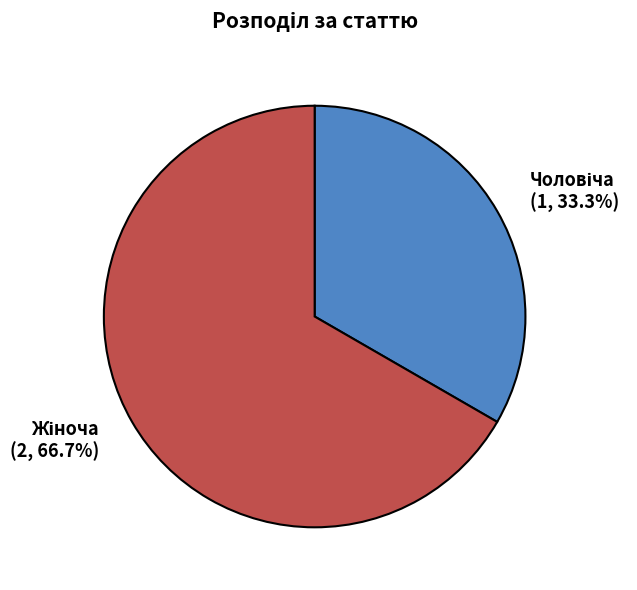

Does any single category account for the majority?

Yes